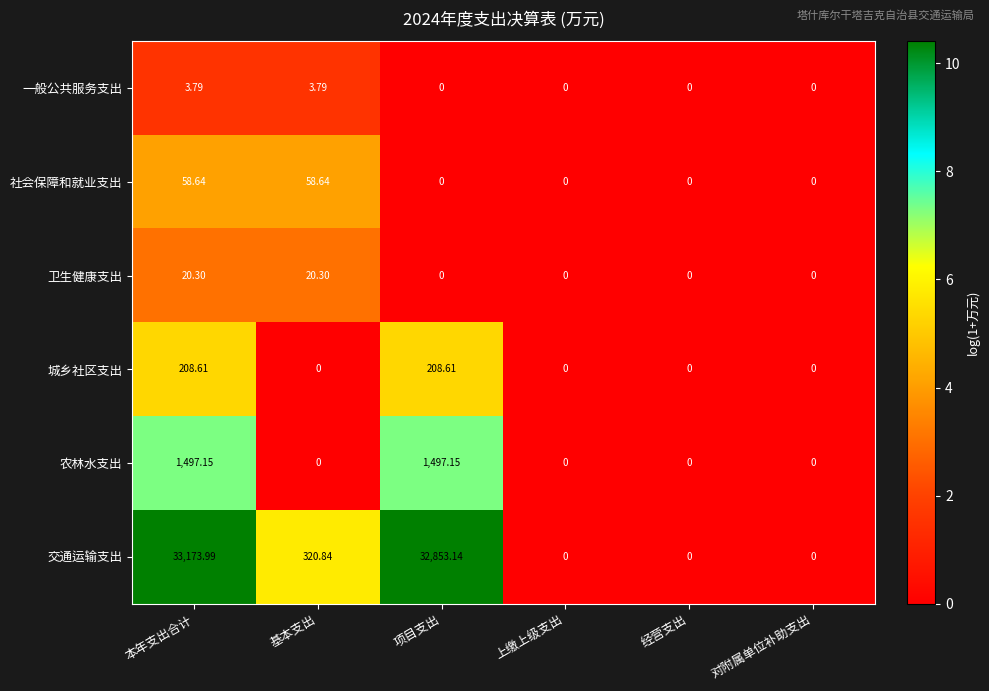

Rank the series by their maximum value, from highest to lowest.

交通运输支出, 农林水支出, 城乡社区支出, 社会保障和就业支出, 卫生健康支出, 一般公共服务支出